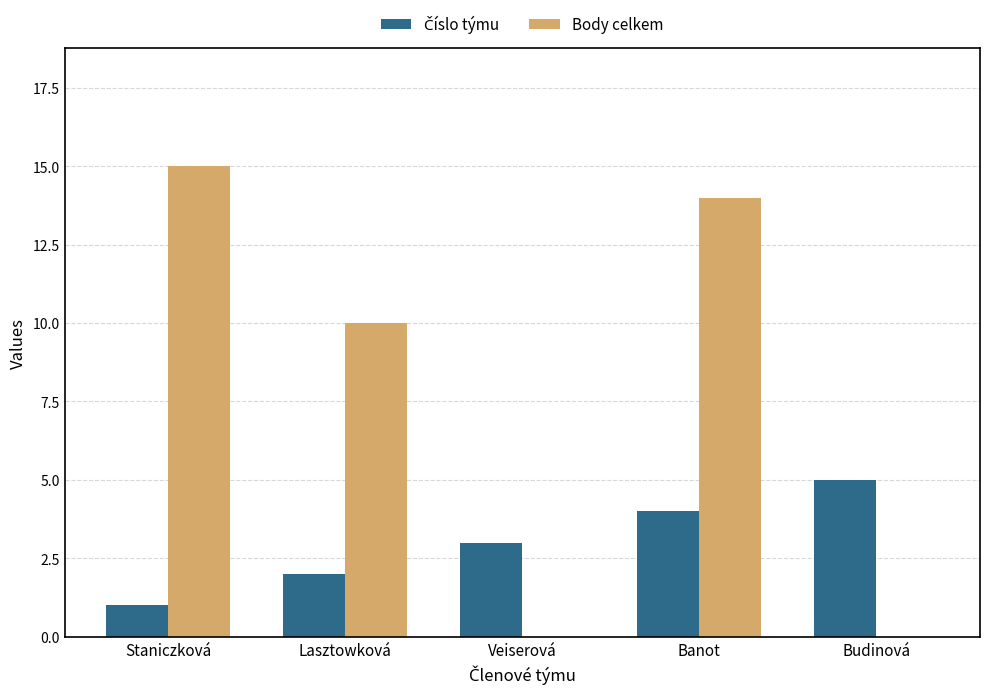

The value of Body celkem at Lasztowková is 10. True or false?

True